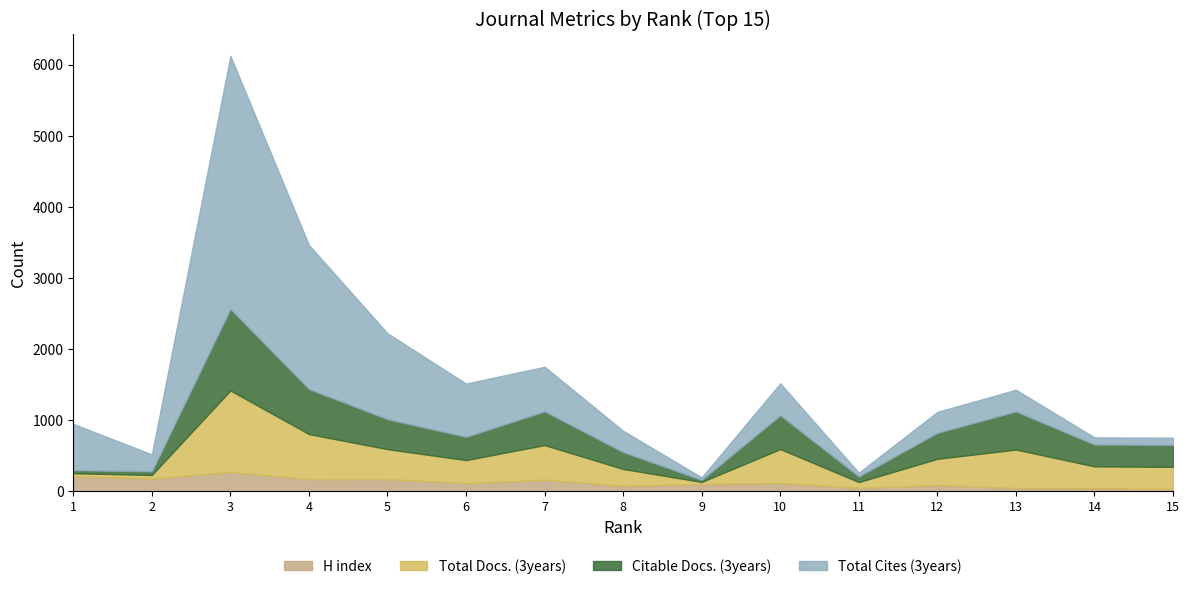

Rank the categories by Citable Docs. (3years) value from highest to lowest.

3, 4, 13, 10, 7, 5, 12, 6, 15, 14, 8, 11, 2, 1, 9